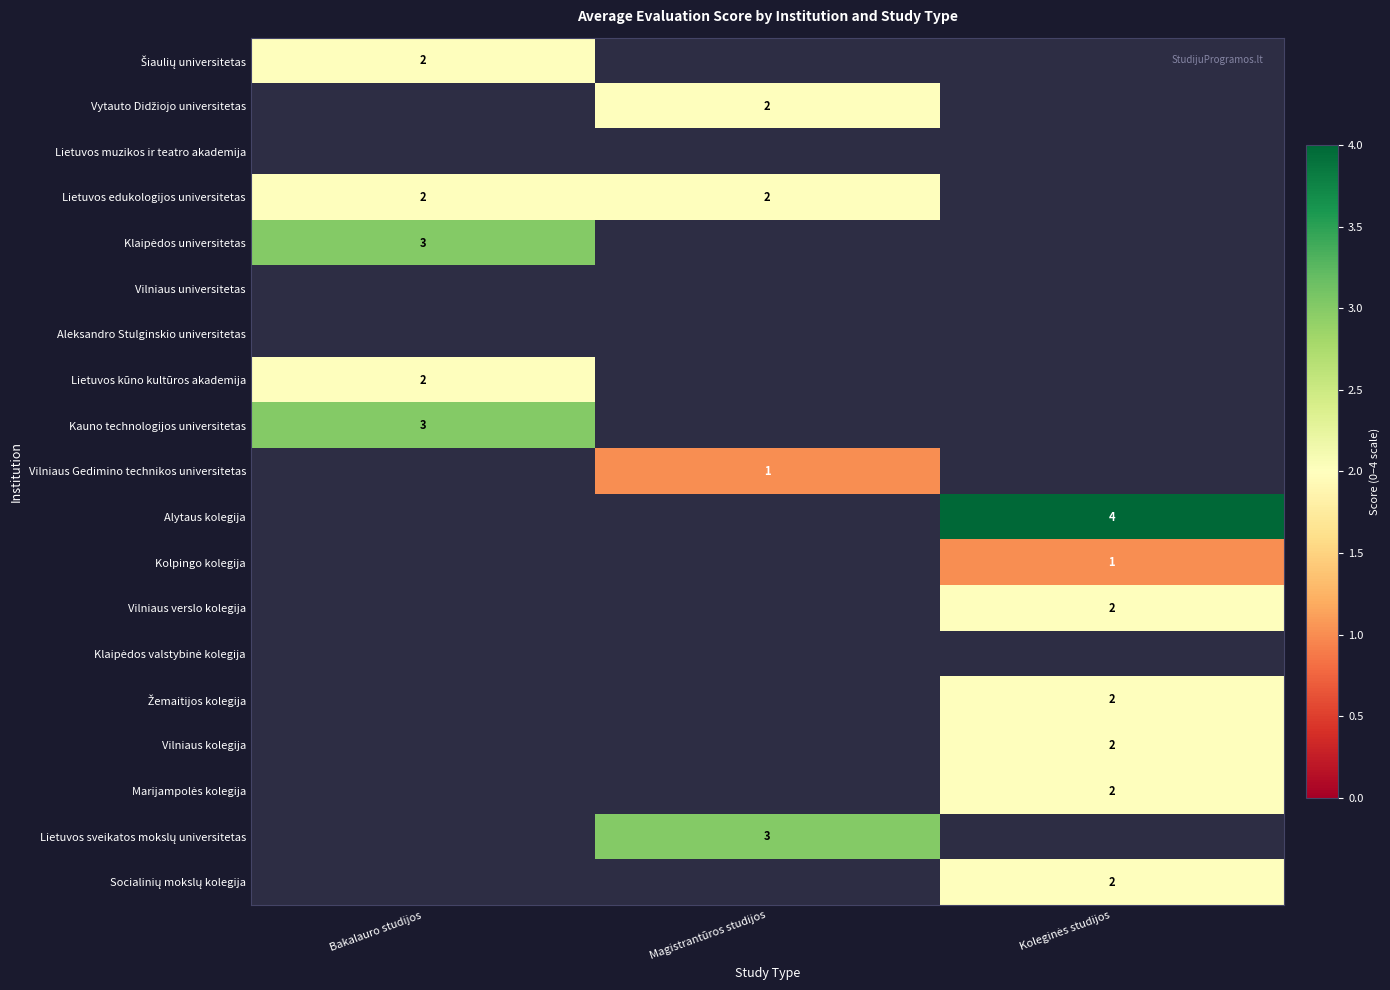

True or false: Kauno technologijos universitetas has a value of 4 at Bakalauro studijos.

False